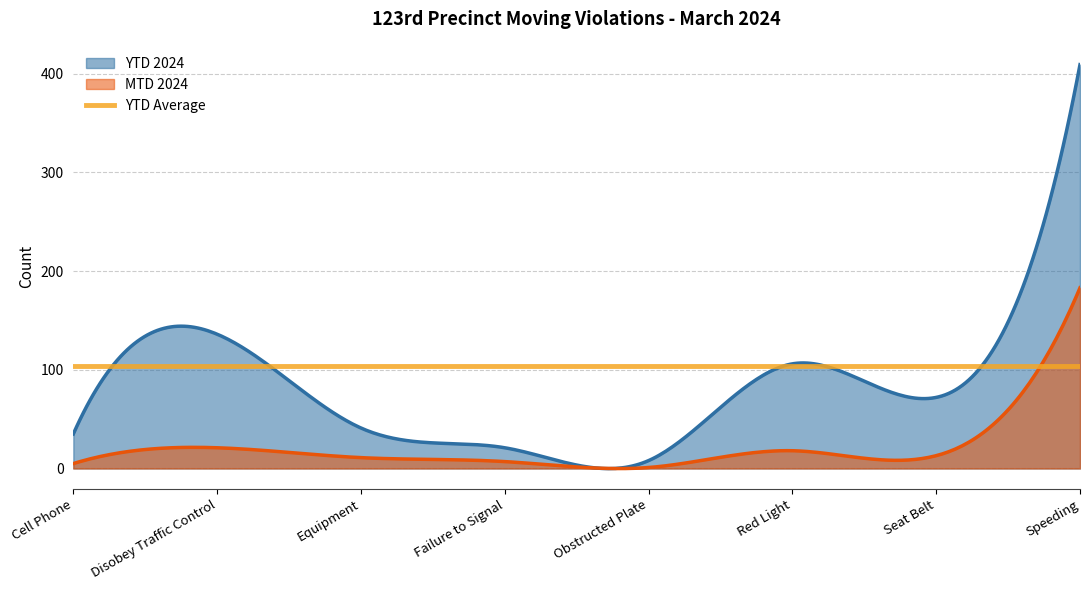

What is the difference between the maximum and minimum values in the YTD 2024 series?

409.1